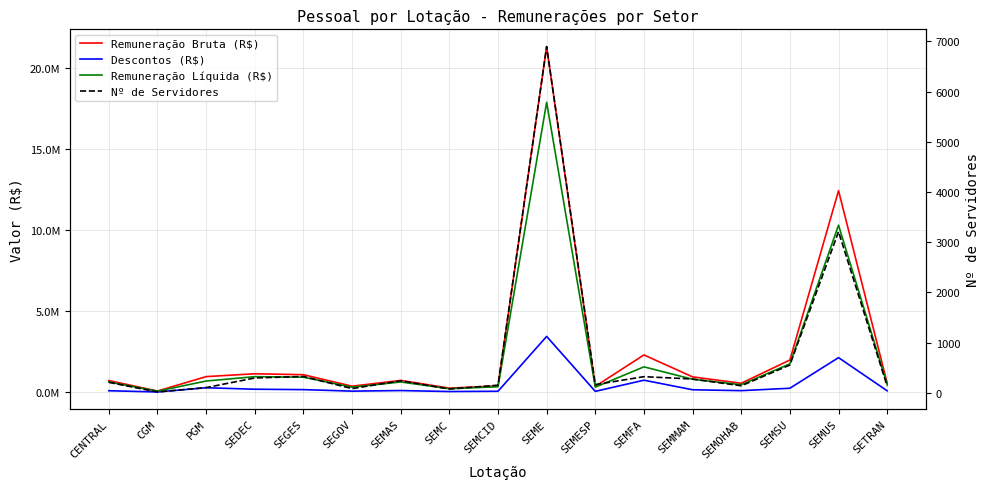

What is the lowest value of the Nº de Servidores series?

16.0